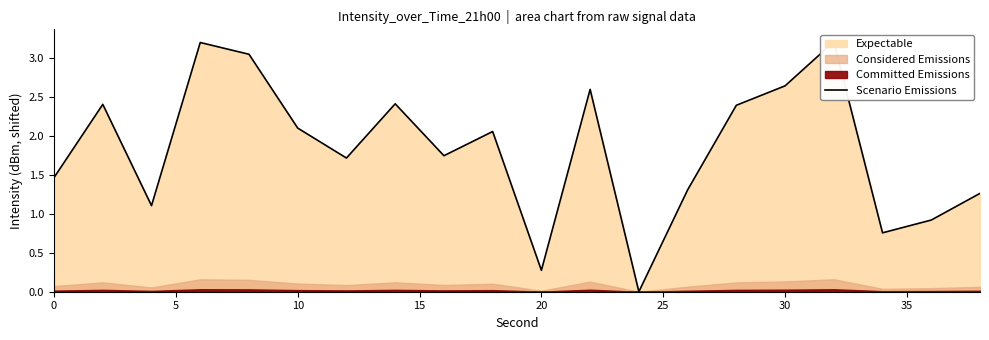

Is it true that the value at 20 is 4.4?

False